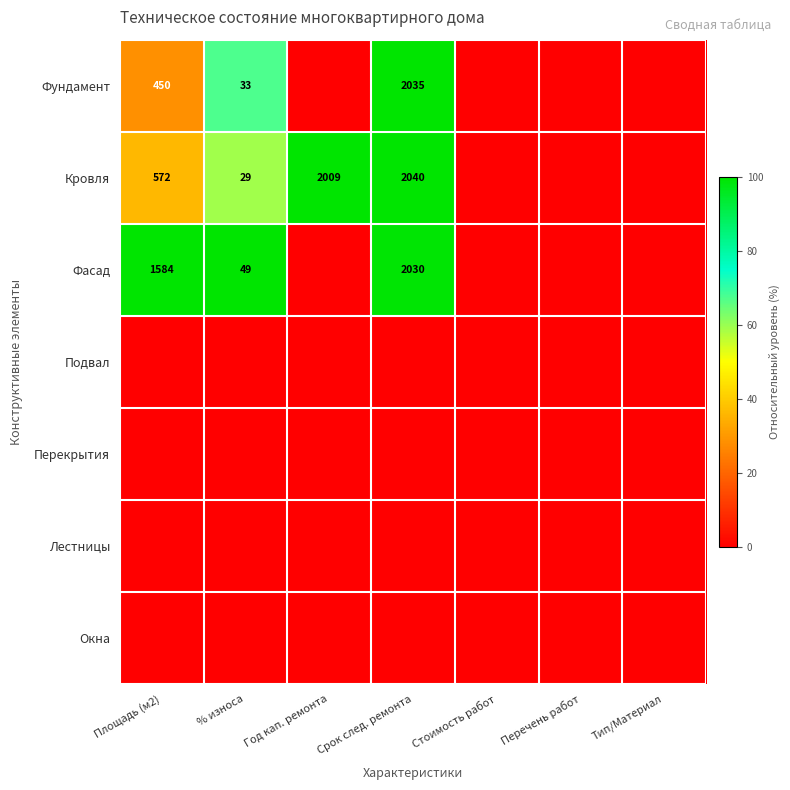

At which label is Фундамент closest to 49?

% износа